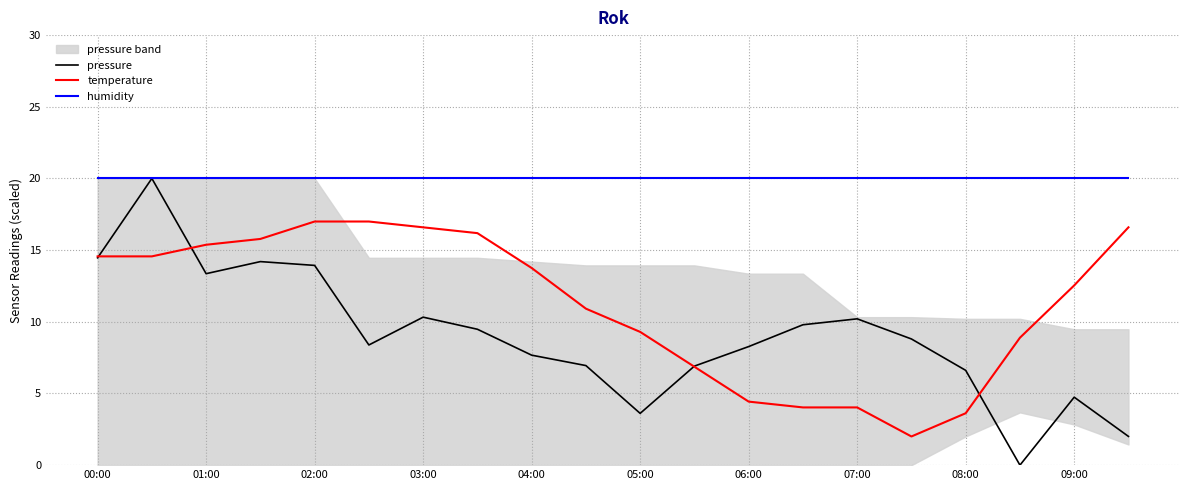

What is the difference between the highest and lowest values at 15?

18.0